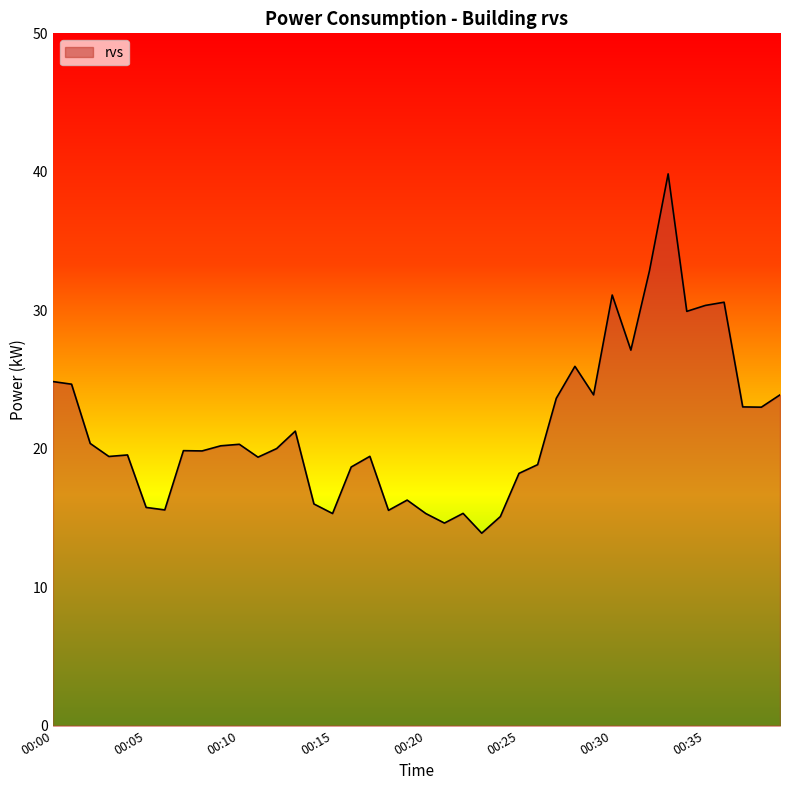

What is the minimum value shown in the chart?

13.9